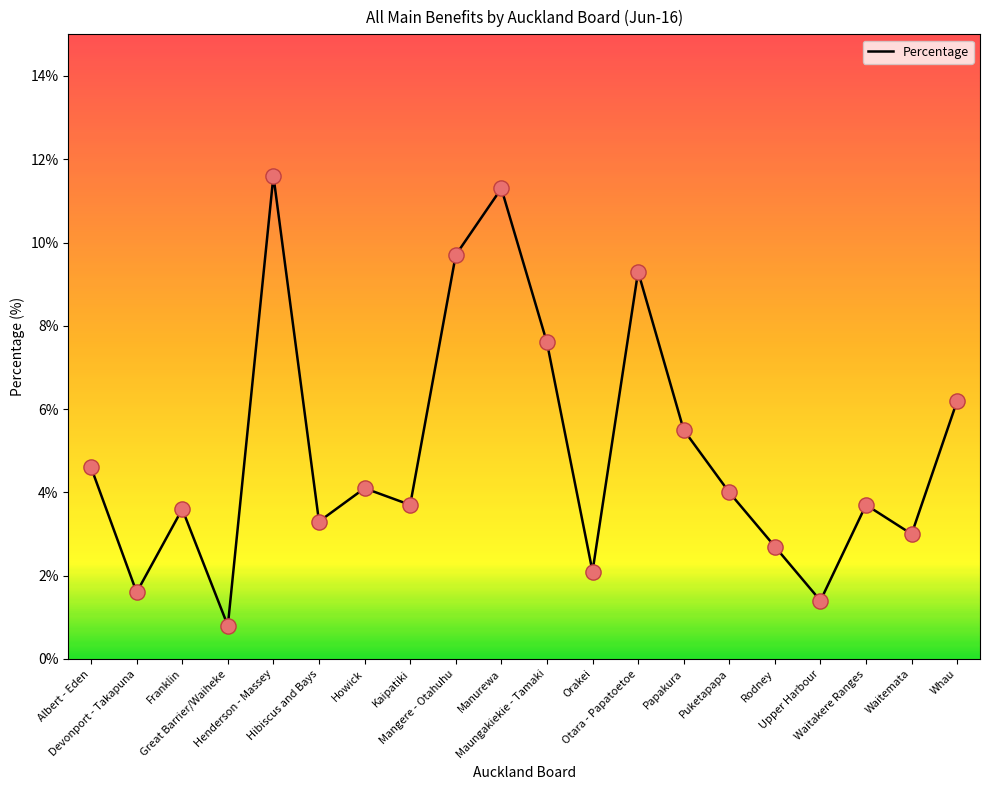

Between Mangere - Otahuhu and Kaipatiki, which is larger?

Mangere - Otahuhu